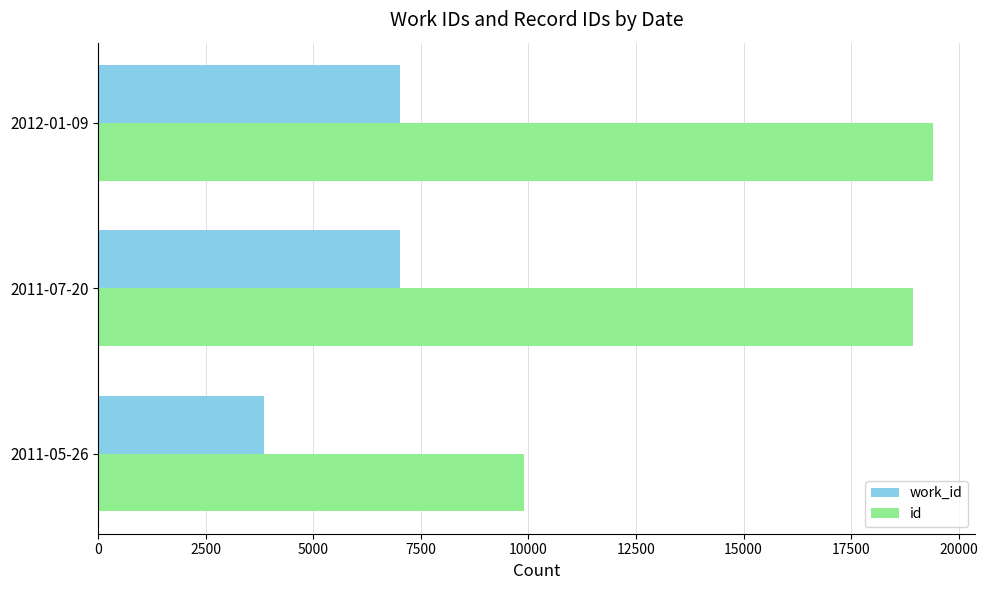

At which label is id closest to 14656?

2011-07-20